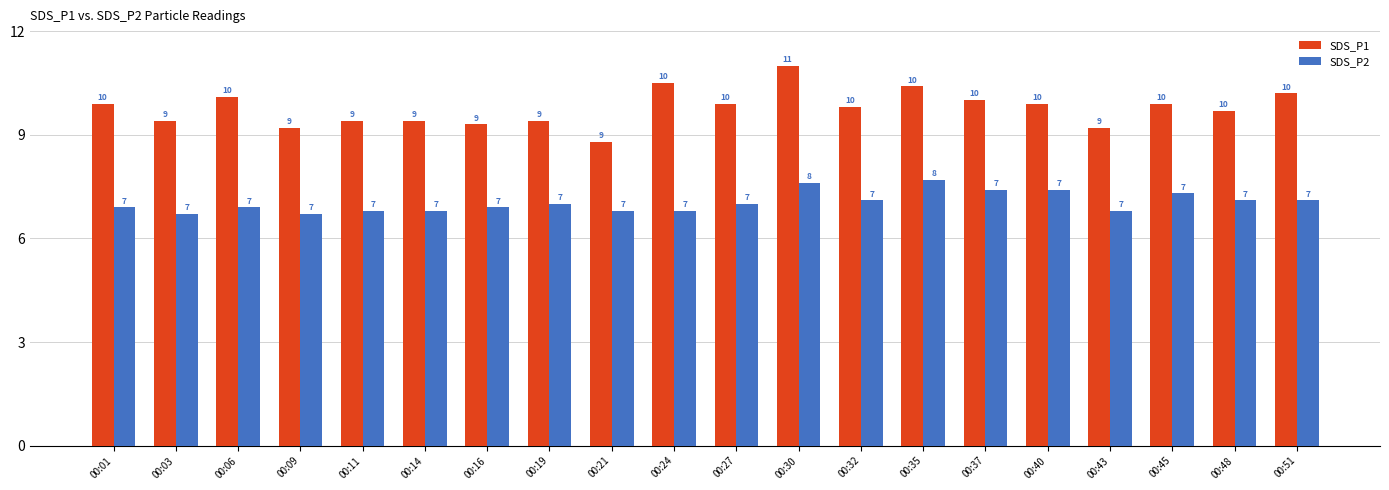

Rank the series by their average value, from highest to lowest.

SDS_P1, SDS_P2